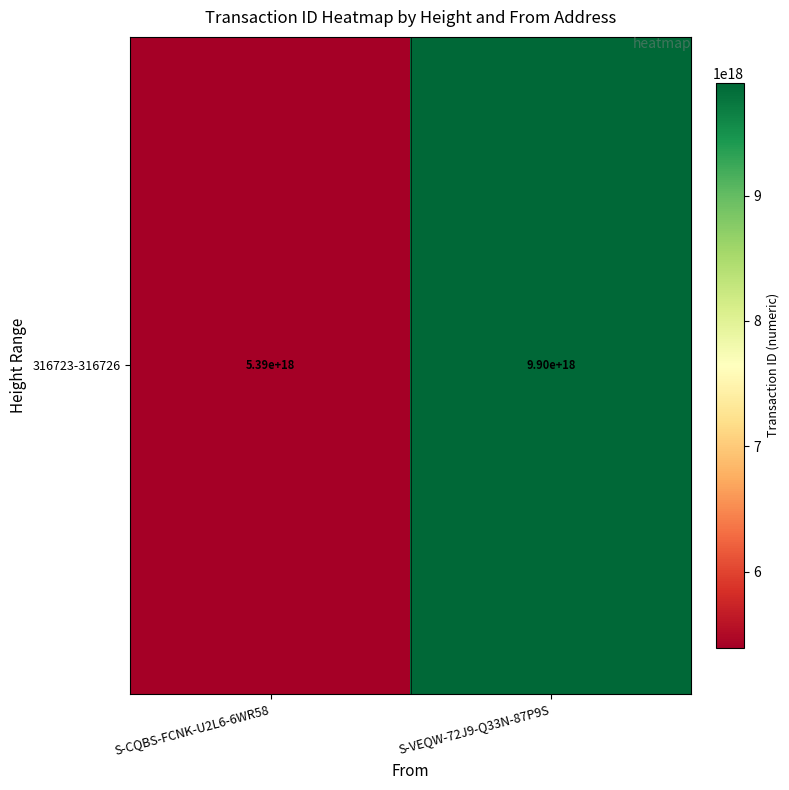

Is it true that the value at S-VEQW-72J9-Q33N-87P9S is 14744098358464131072?

False